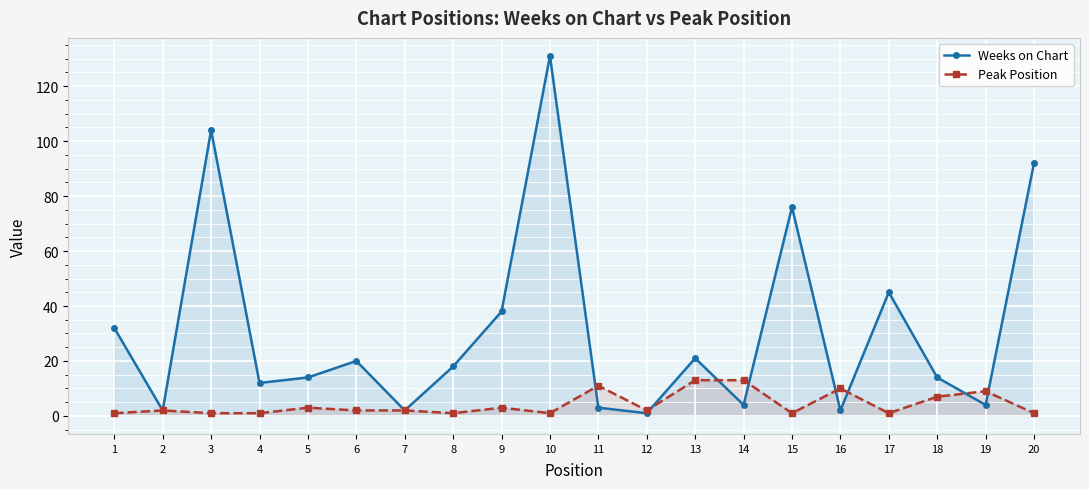

Which has a higher value, 18 or 20?

20